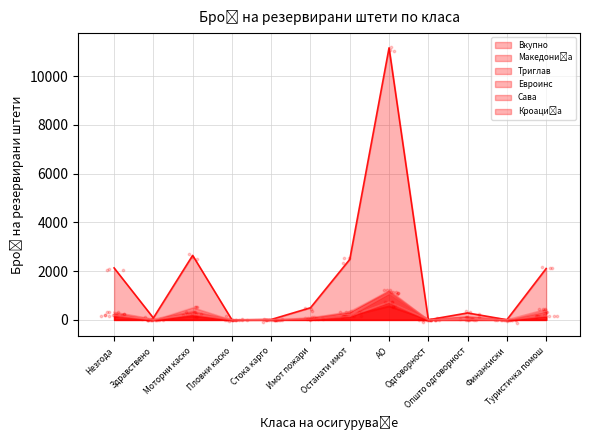

At which category is the sum across all series the highest?

АО